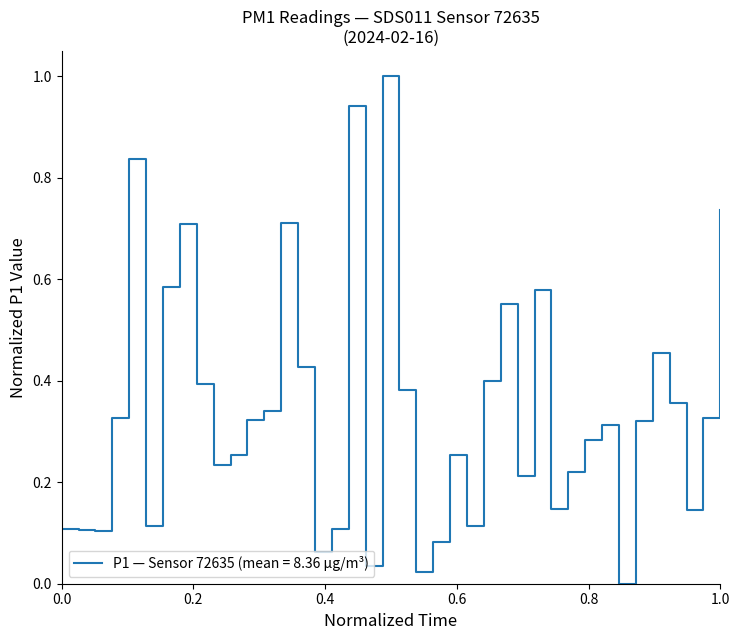

What is the greatest value displayed?

1.0